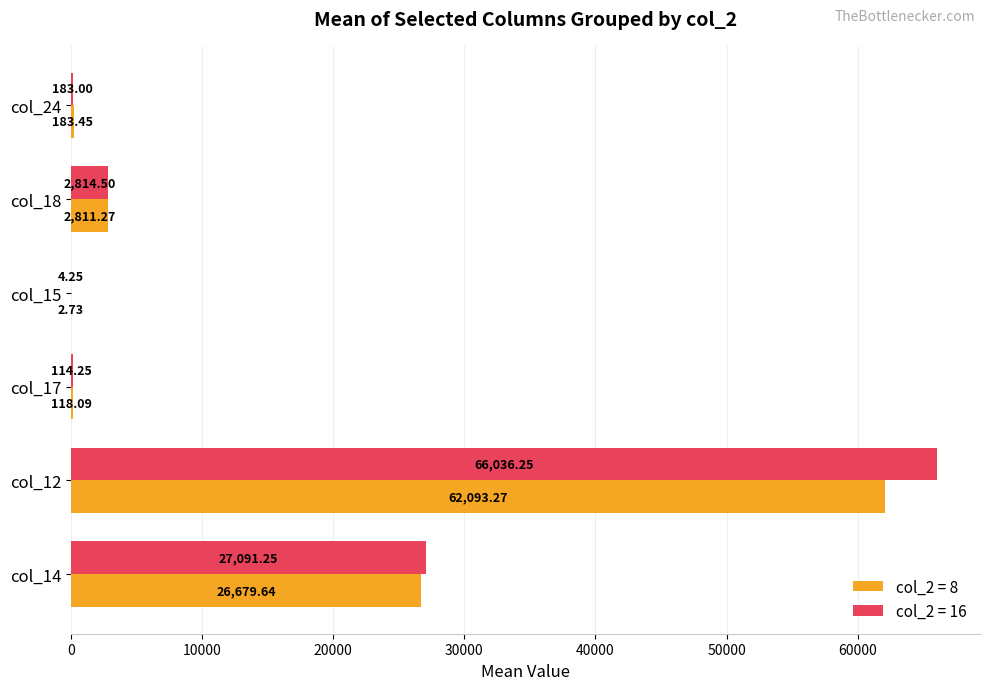

What is the total value across all series at col_12?

128129.5